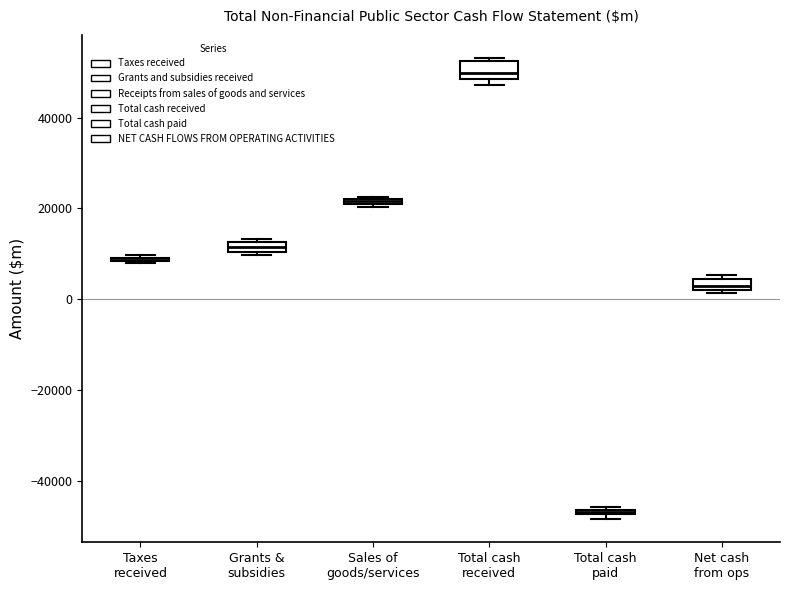

Where is the upper edge of the box for Total cash paid on the y-axis? The values are not printed on the chart, so give them approximately, as read against the axis.

-46000